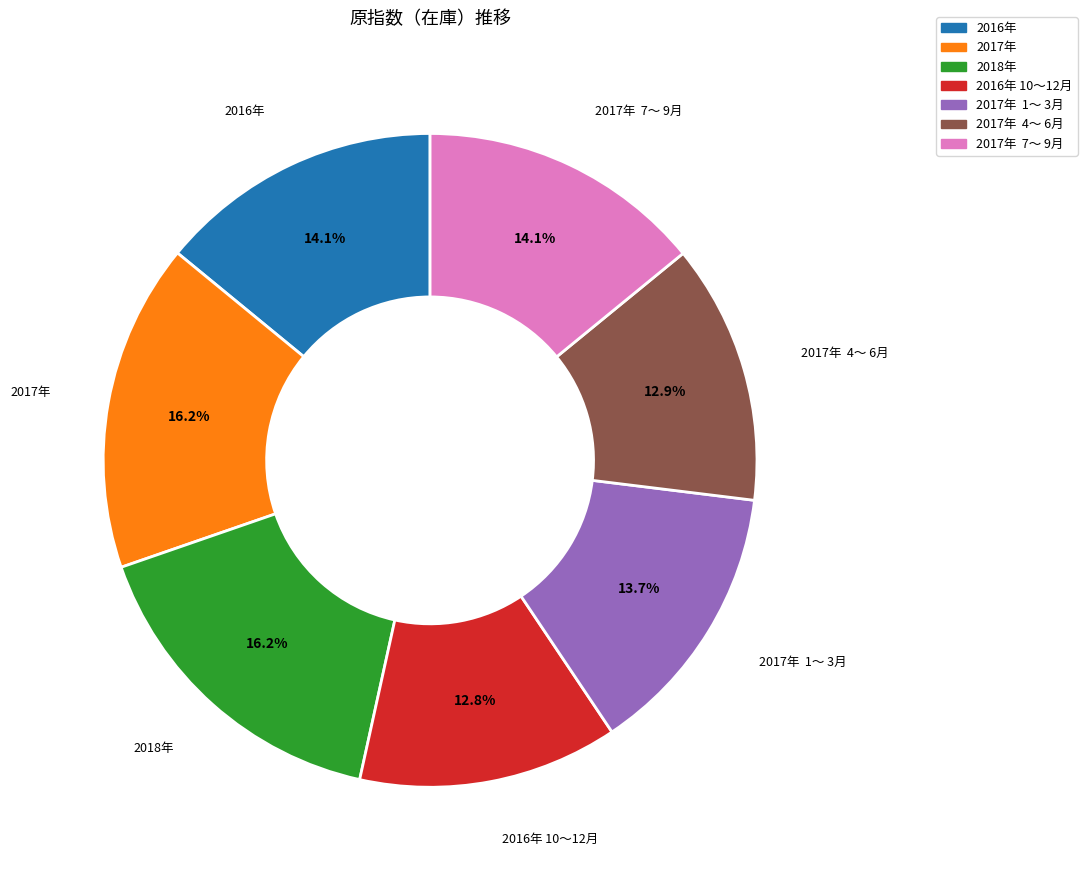

Is there any slice that represents more than half of the pie?

No